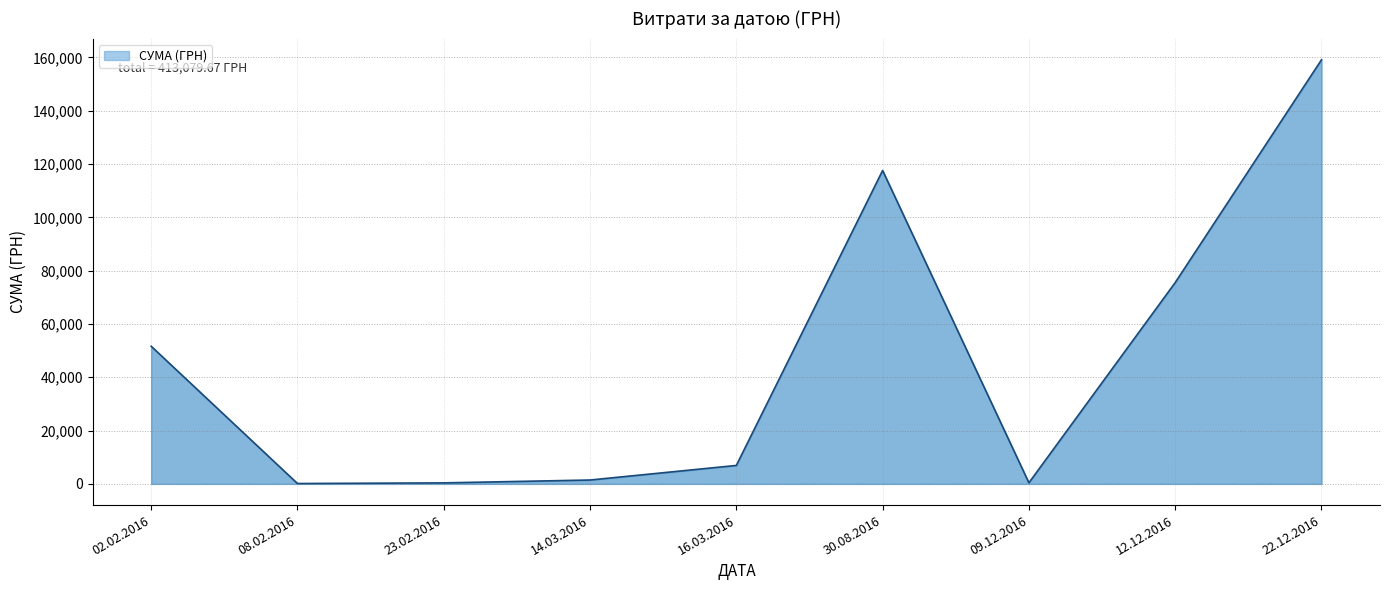

What is the greatest value displayed?

159095.4